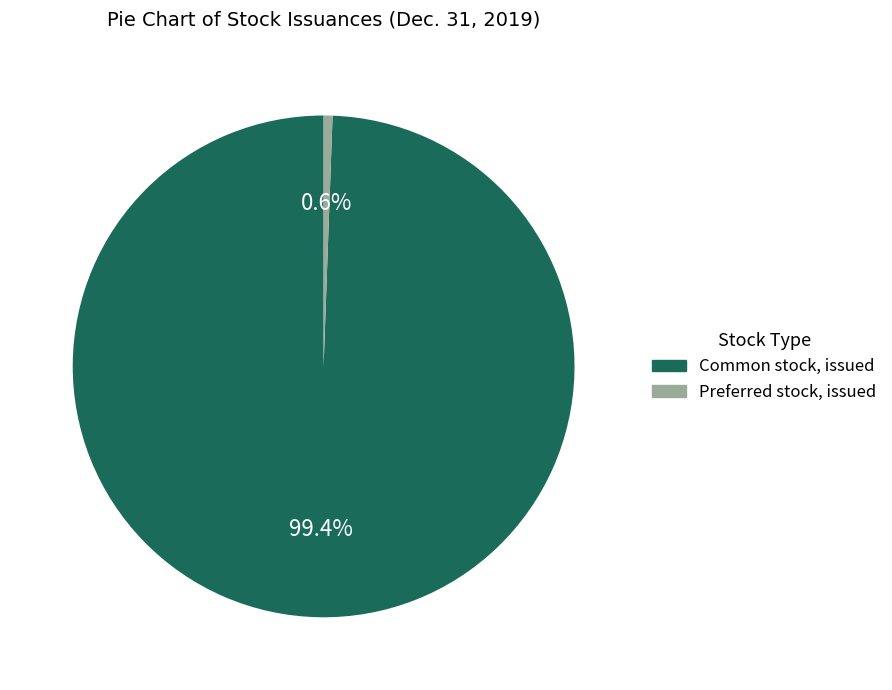

To the nearest percent, what is the difference between the Common stock, issued and Preferred stock, issued slice percentages?

99%